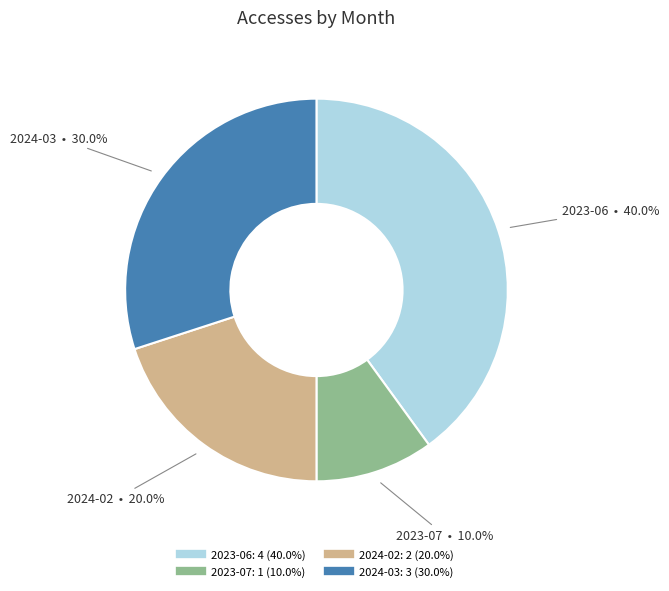

Which slice is the smallest?

2023-07